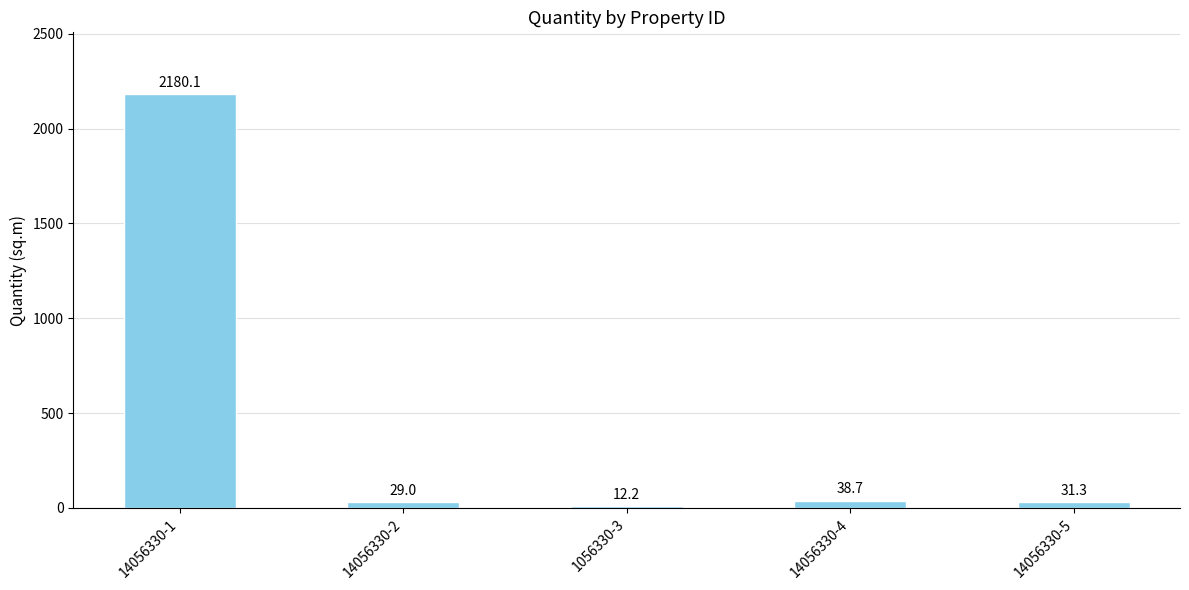

What is the change in value from 1056330-3 to 14056330-4?

+26.5